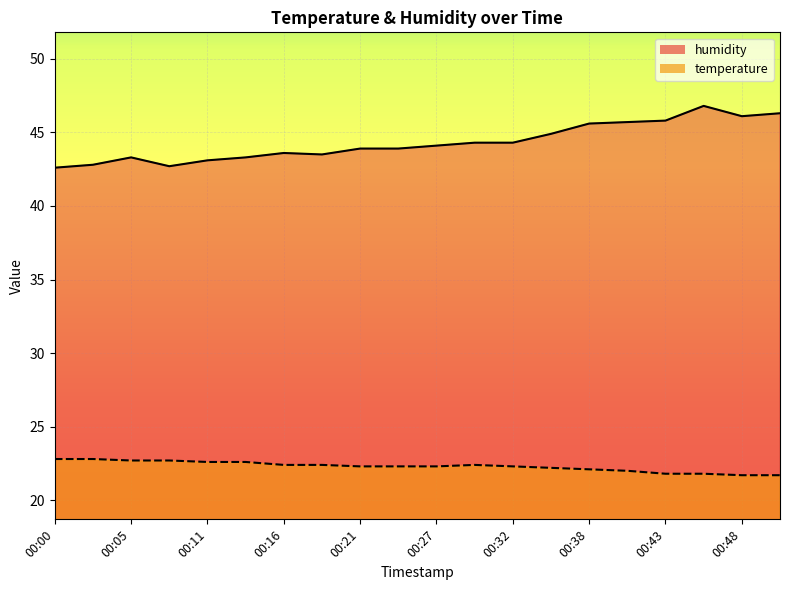

At which category does humidity reach its first local peak?

00:05